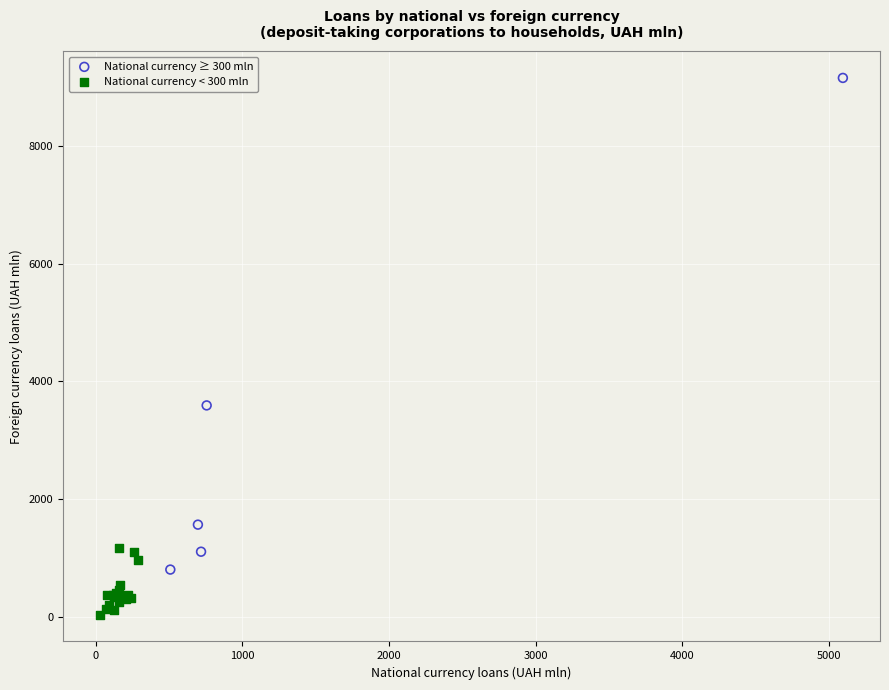

Which series contains the highest Y value?

National currency ≥ 300 mln